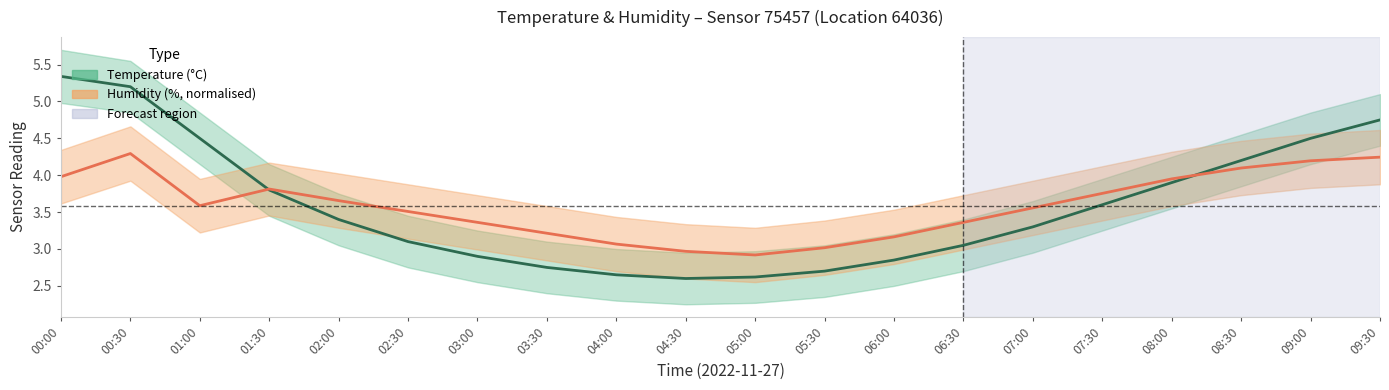

At which category does the chart reach its minimum across all series?

04:30